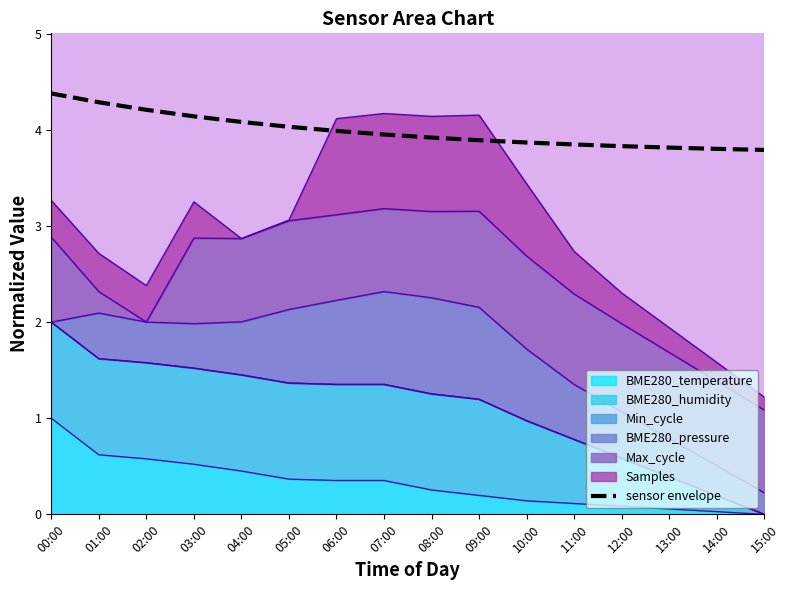

List the labels in order of value, largest first.

00:00, 01:00, 02:00, 03:00, 04:00, 05:00, 06:00, 07:00, 08:00, 09:00, 10:00, 11:00, 12:00, 13:00, 14:00, 15:00